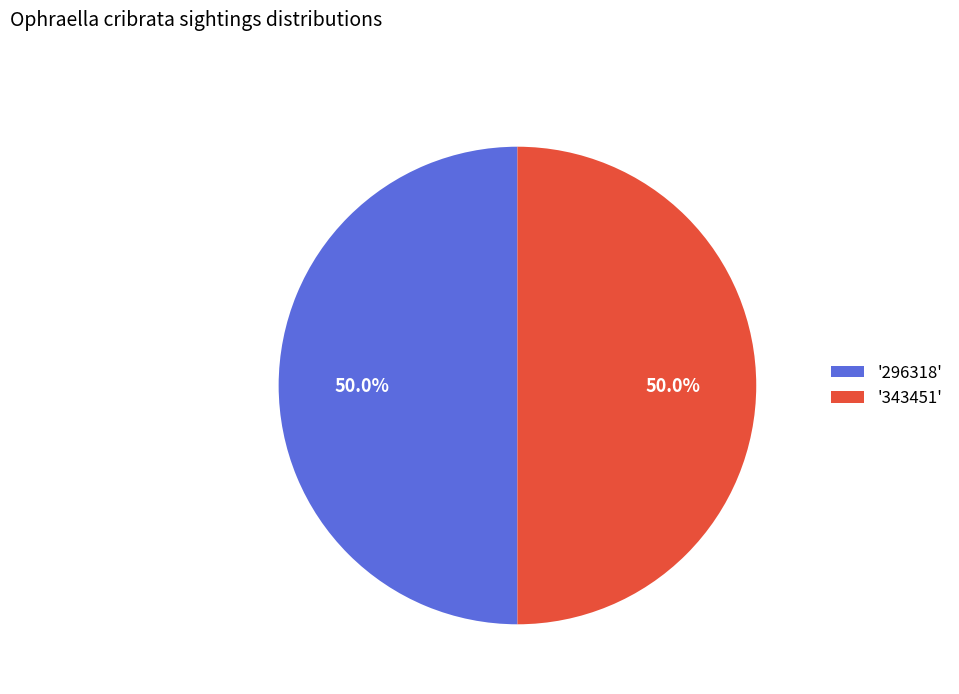

Combined, what portion of the pie is '343451' and '296318'?

100.0%